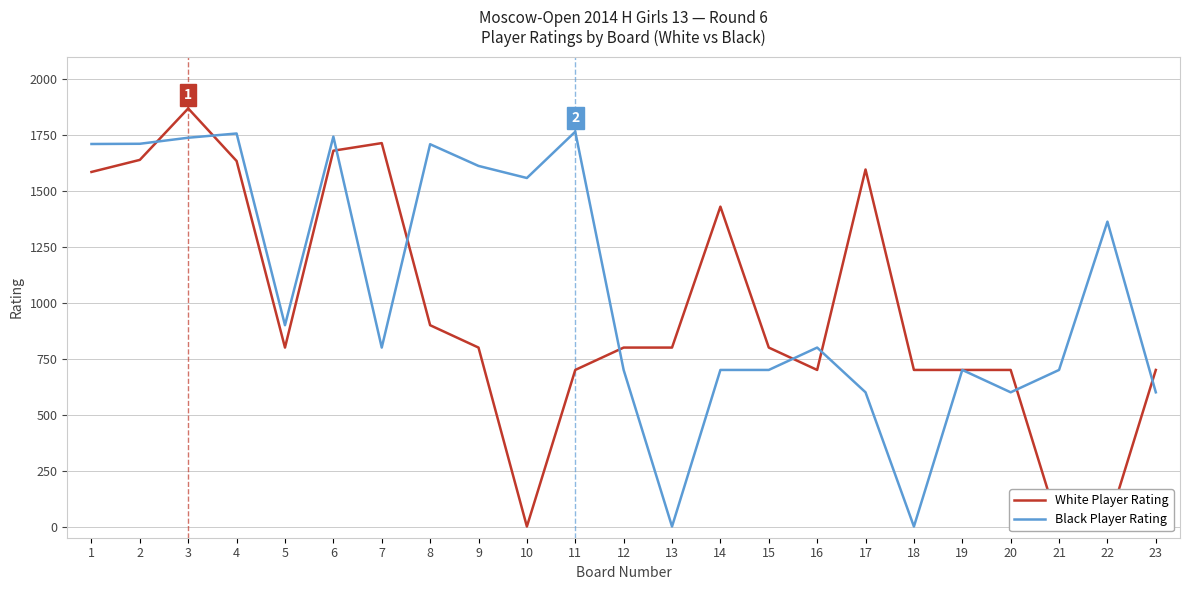

What is the difference between the maximum and minimum values in the White Player Rating series?

1869